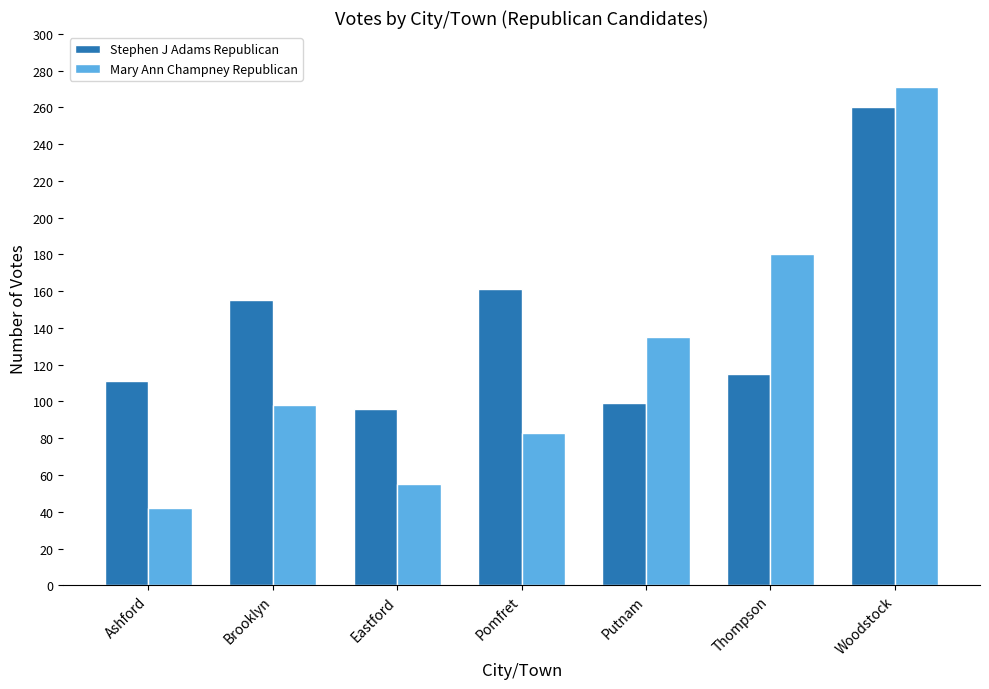

What is the sum of the Mary Ann Champney Republican values at Pomfret and Putnam?

218